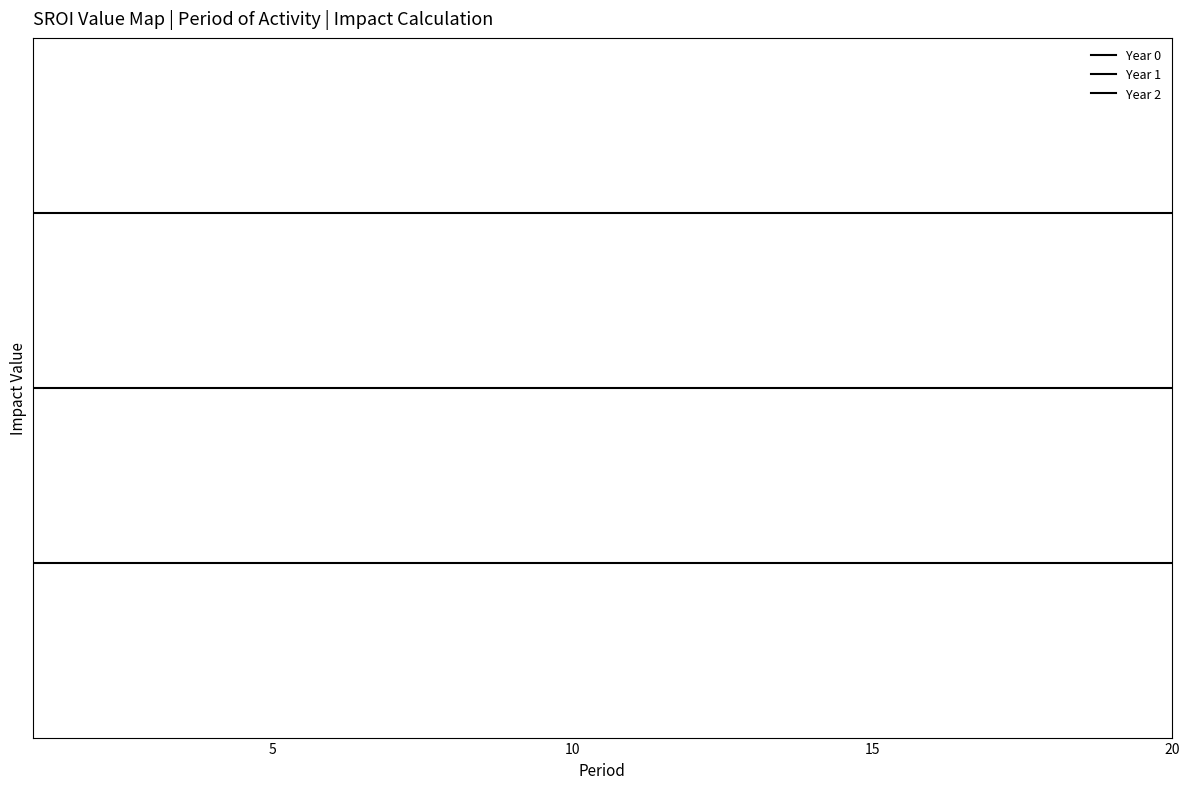

Is this an area chart (filled region under the line)?

No